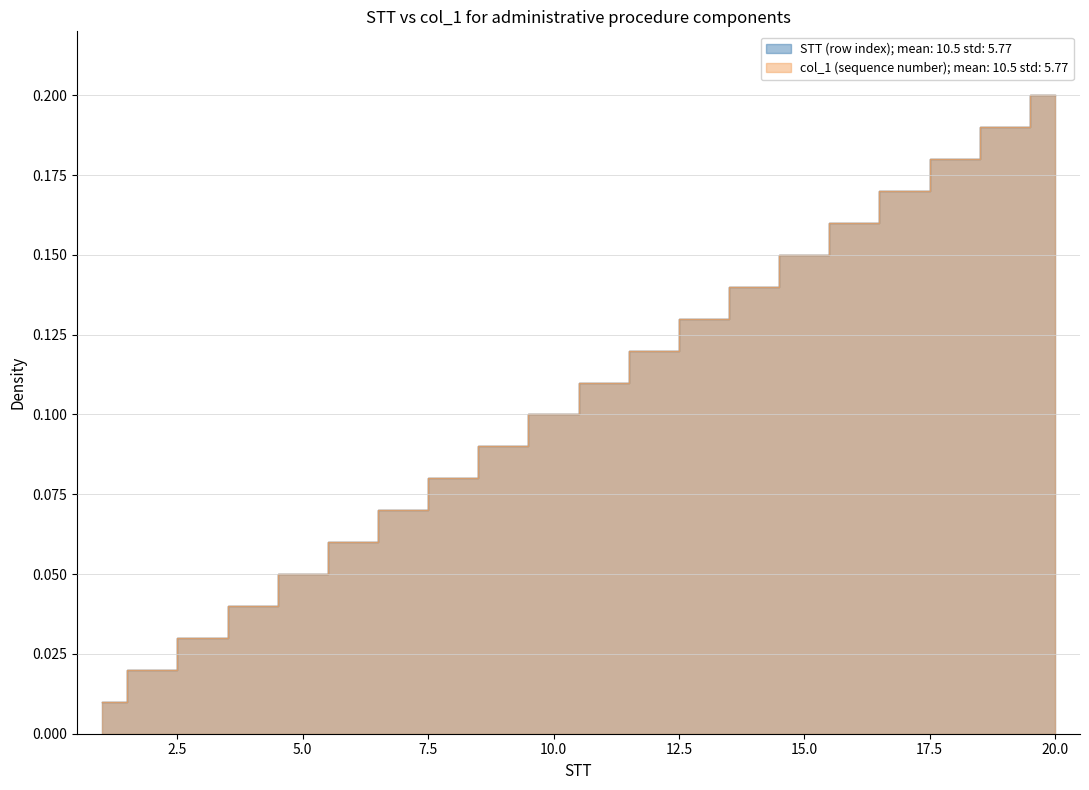

How many lines are shown in the chart?

2